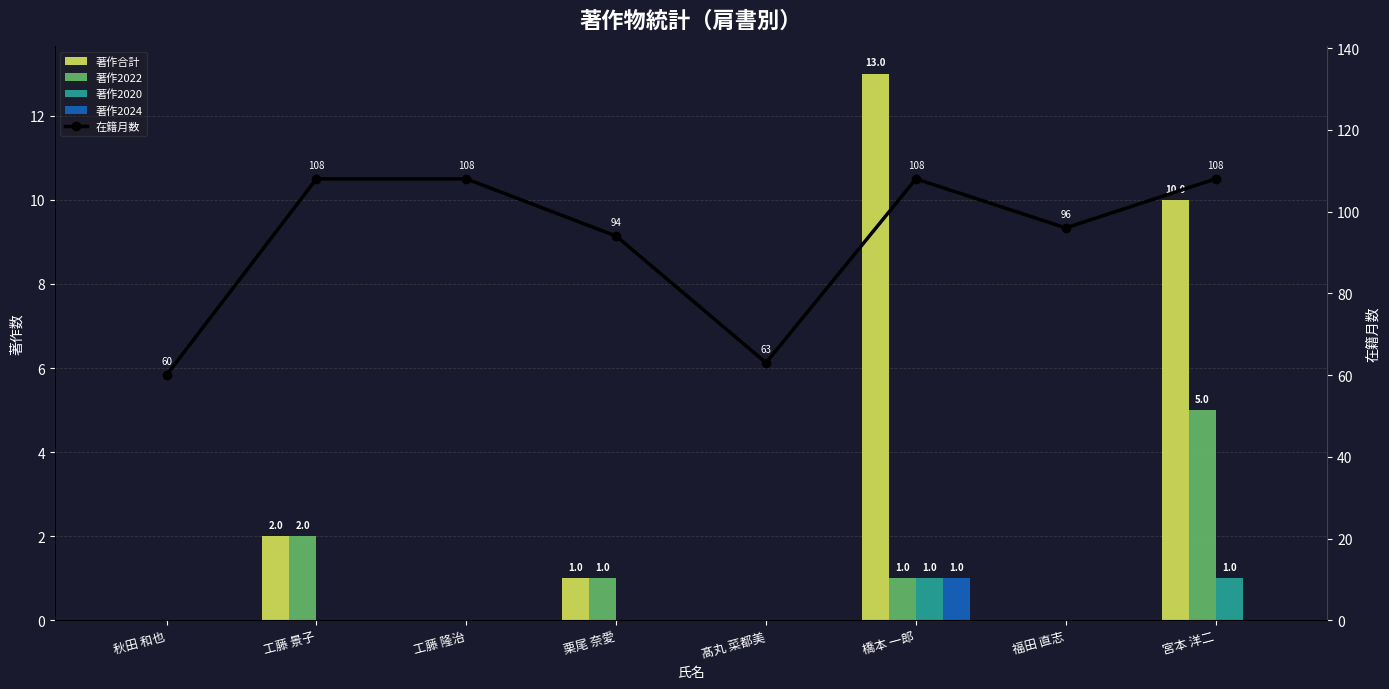

Are the bars horizontal?

No